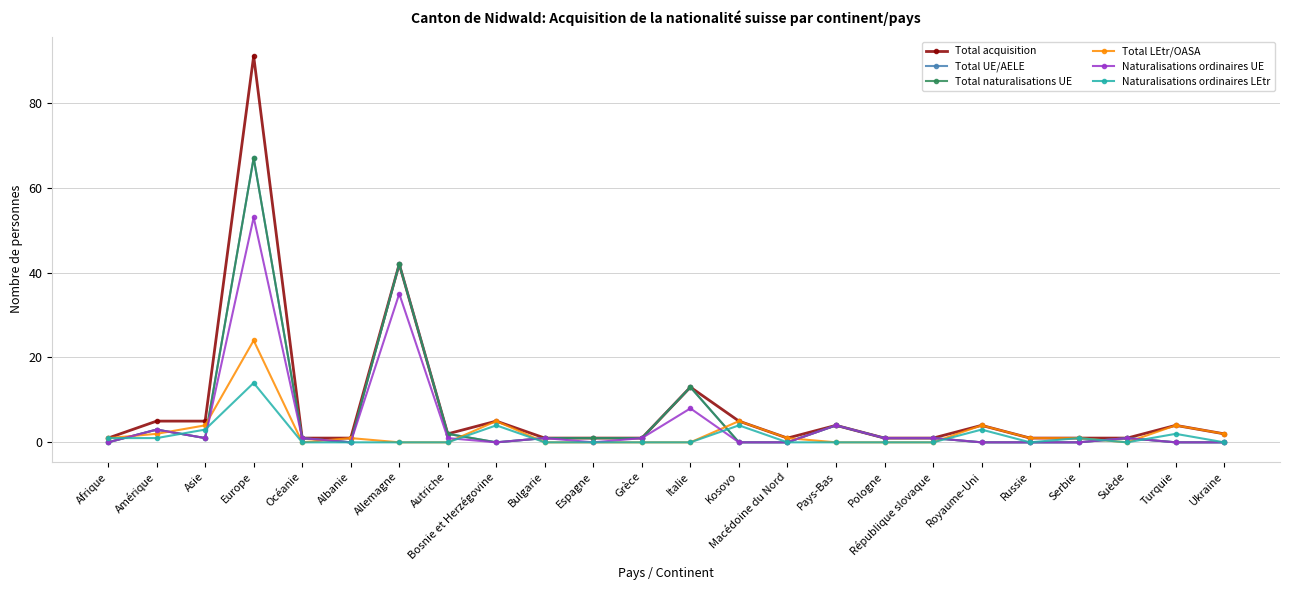

Rank the series by their maximum value, from highest to lowest.

Total acquisition, Total UE/AELE, Total naturalisations UE, Naturalisations ordinaires UE, Total LEtr/OASA, Naturalisations ordinaires LEtr